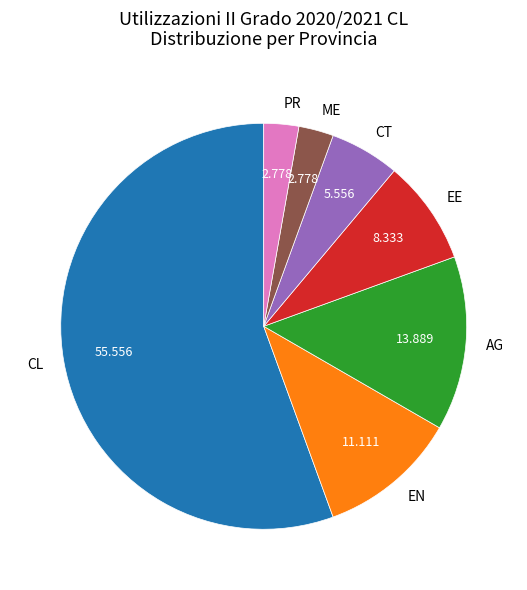

Is there any slice that represents more than half of the pie?

Yes